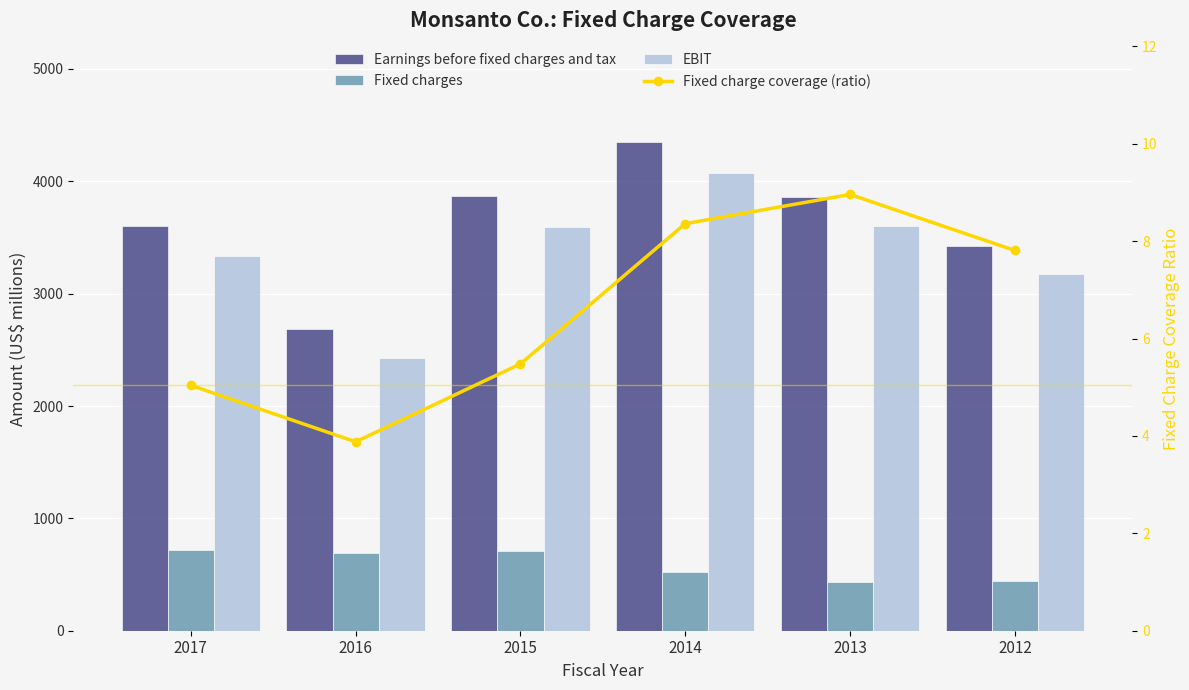

Reading left to right, extract all data points from this chart.

Earnings before fixed charges and tax: 3600.0	2683.0	3867.0	4347.0	3860.0	3427.0
Fixed charges: 714.0	692.0	706.0	520.0	431.0	439.0
EBIT: 3338.0	2427.0	3594.0	4075.0	3601.0	3179.0
Fixed charge coverage (ratio): 5.0	3.9	5.5	8.4	9.0	7.8